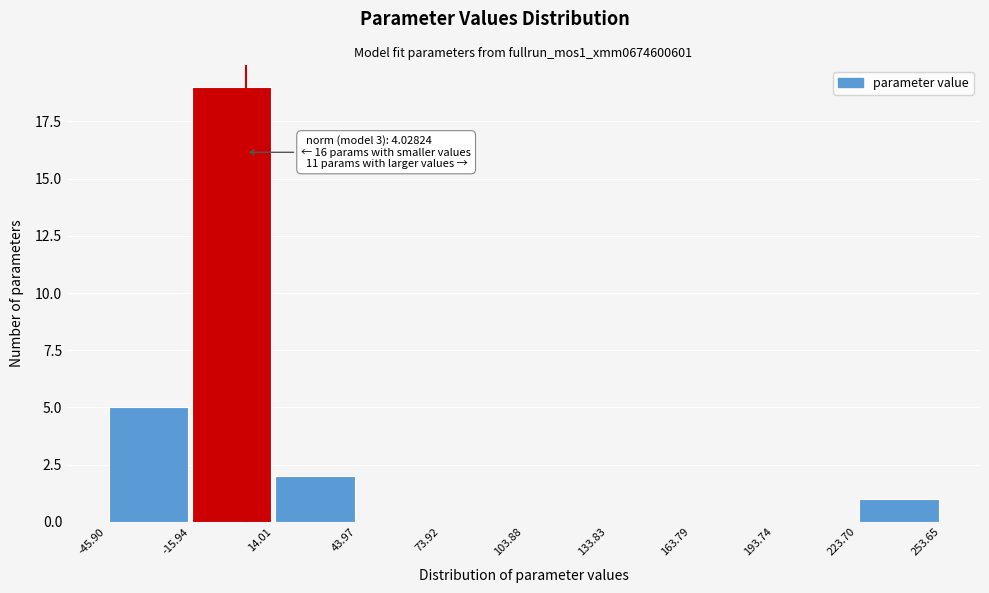

Over which range of the x-axis is the bar tallest?

-15.94 to 14.01